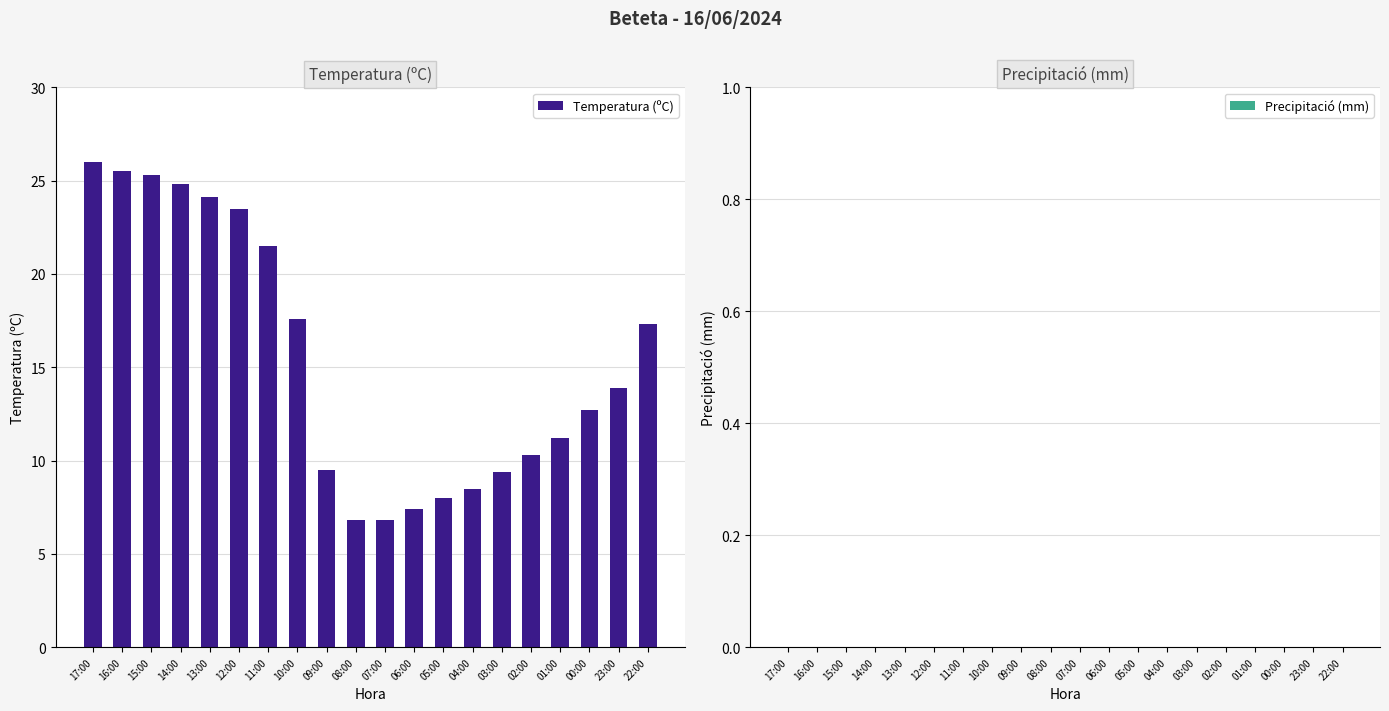

What is the difference between the values at 15:00 and 06:00?

17.9